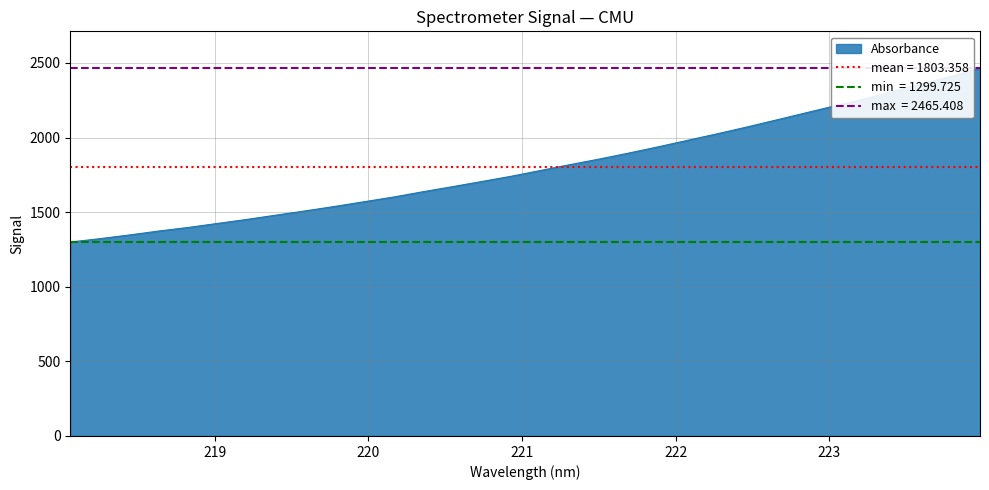

What is the label of the 31st point from the left?

223.7895